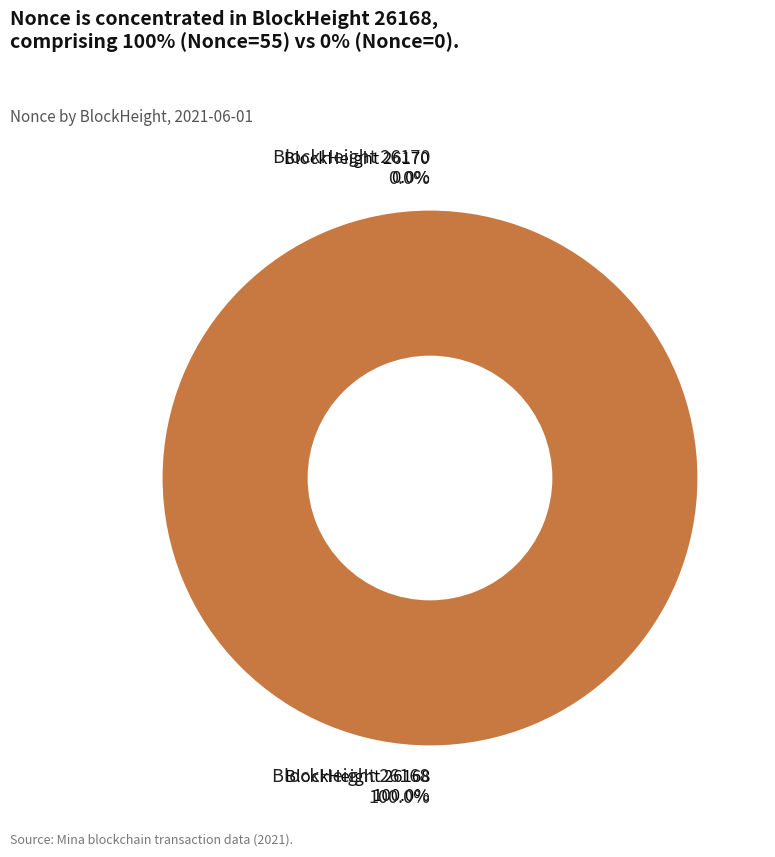

Which slice is the smallest?

26170